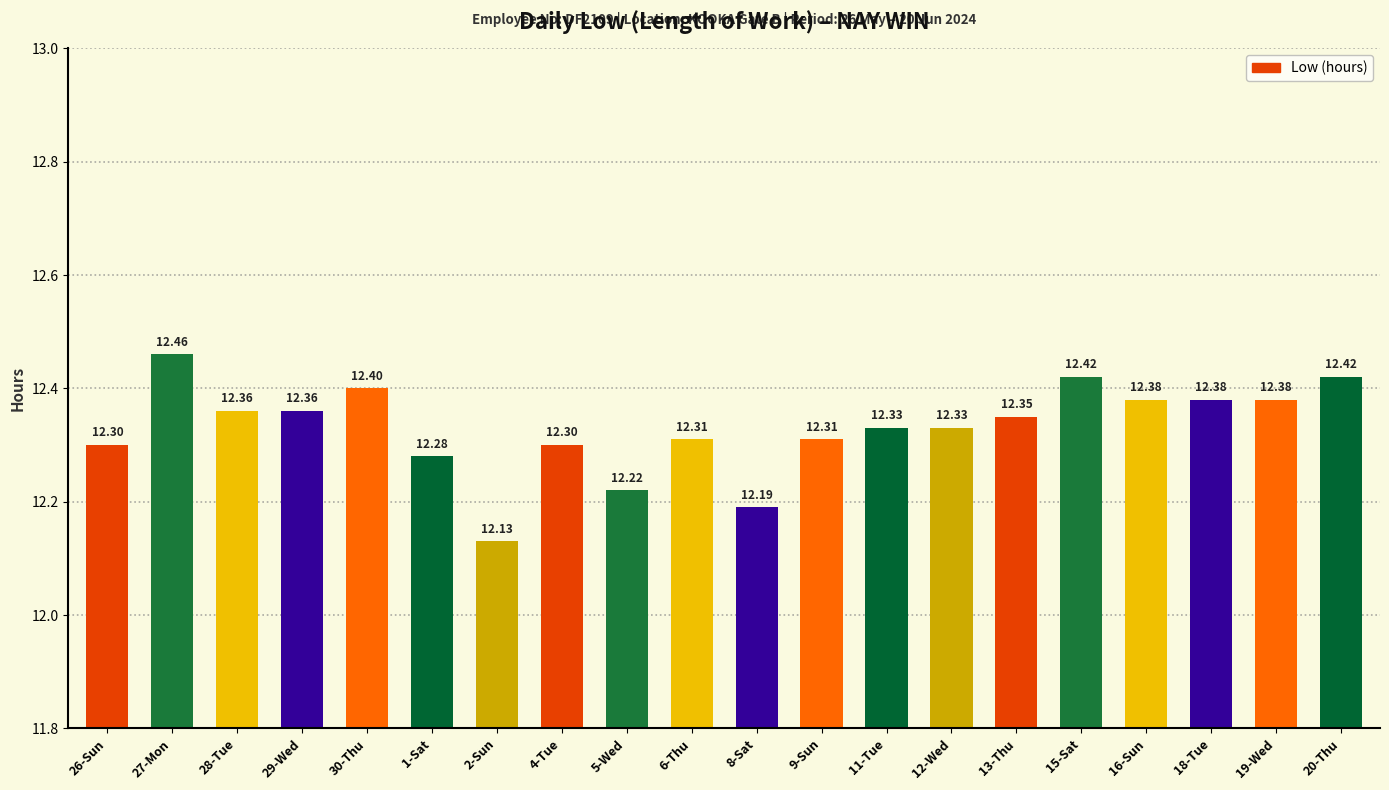

What is the change in value from 28-Tue to 20-Thu?

+0.1